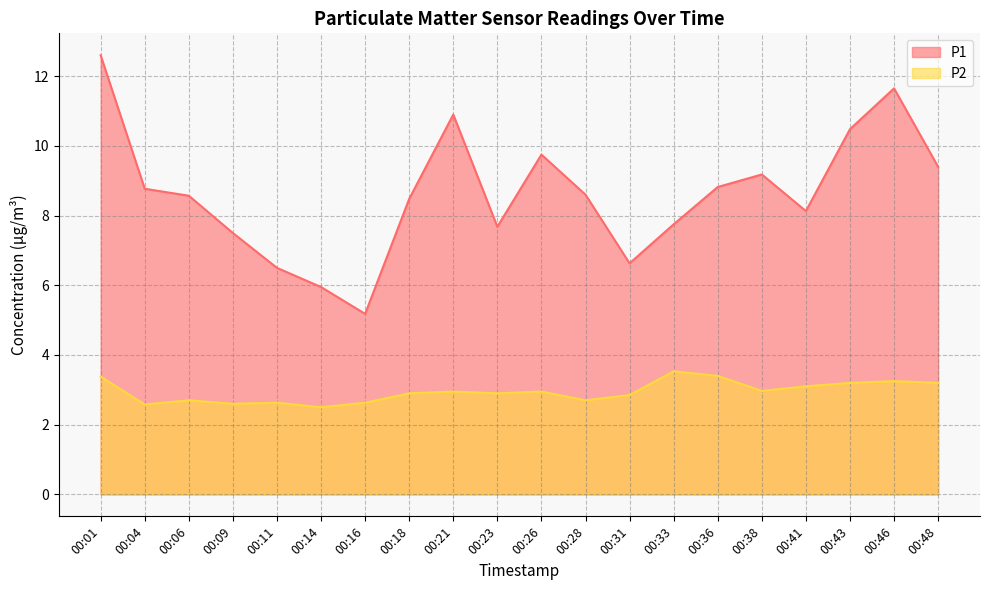

At 00:11, list the series in order from largest to smallest.

P1, P2